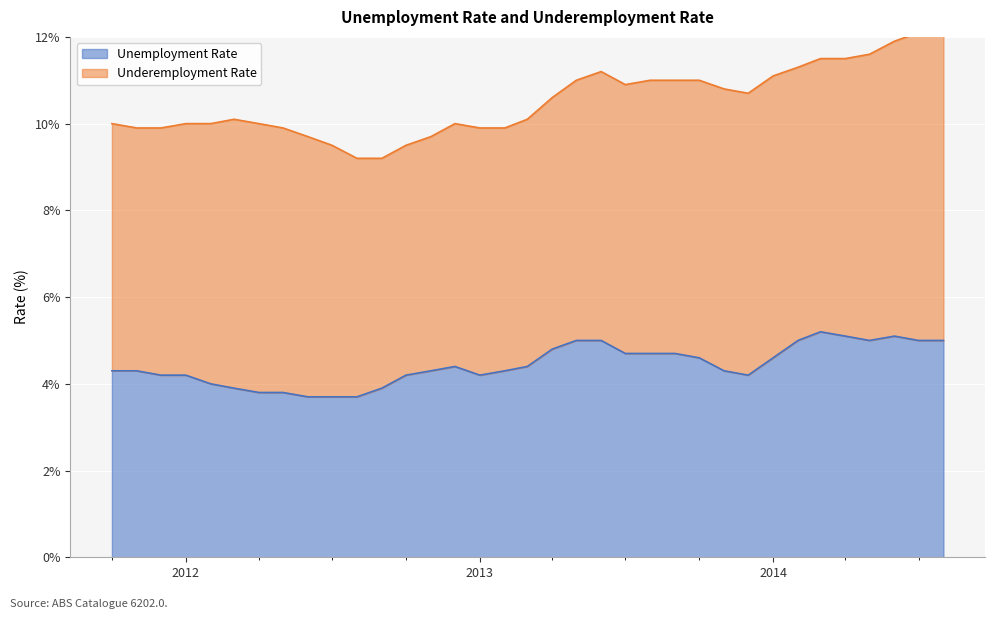

What is the label of the 15th point from the right?

2013-06-01